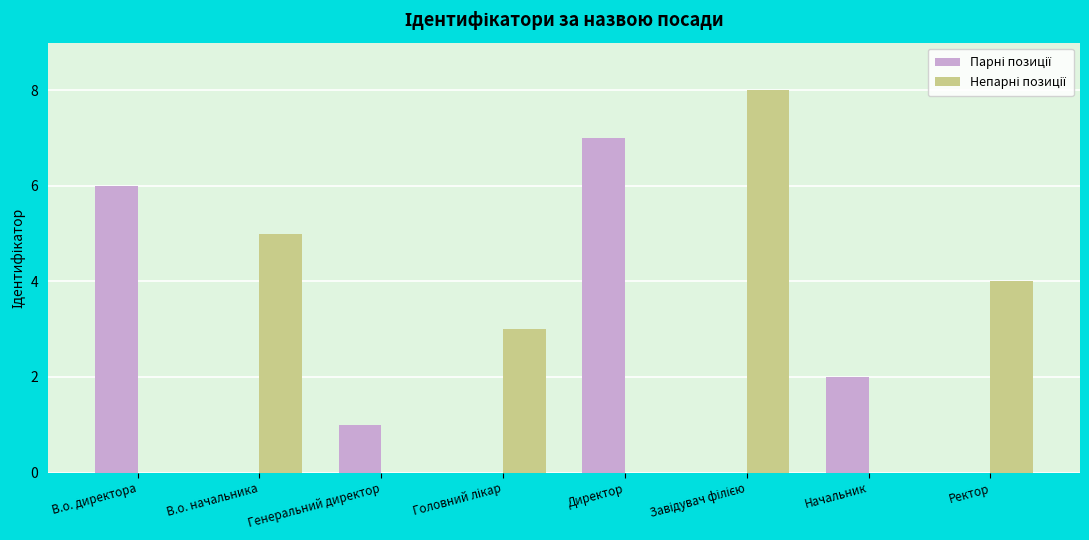

What is the maximum value shown in the chart?

8